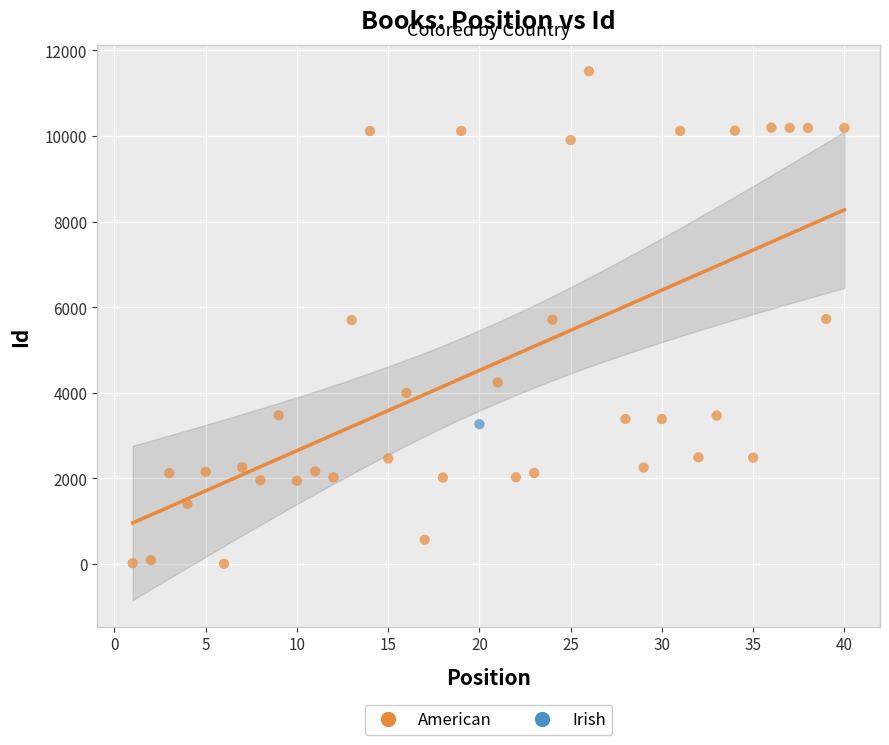

What are all the series names shown in the legend?

American, Irish